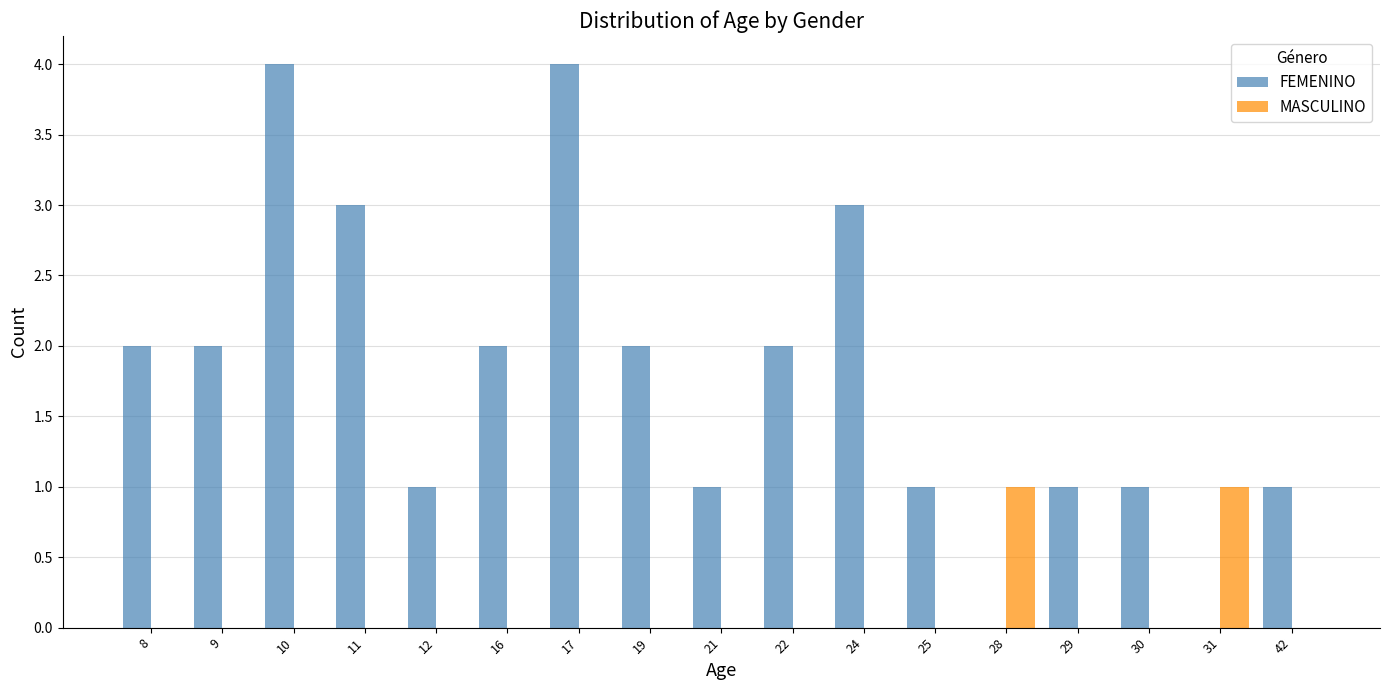

True or false: MASCULINO has a value of 0 at 11.

True